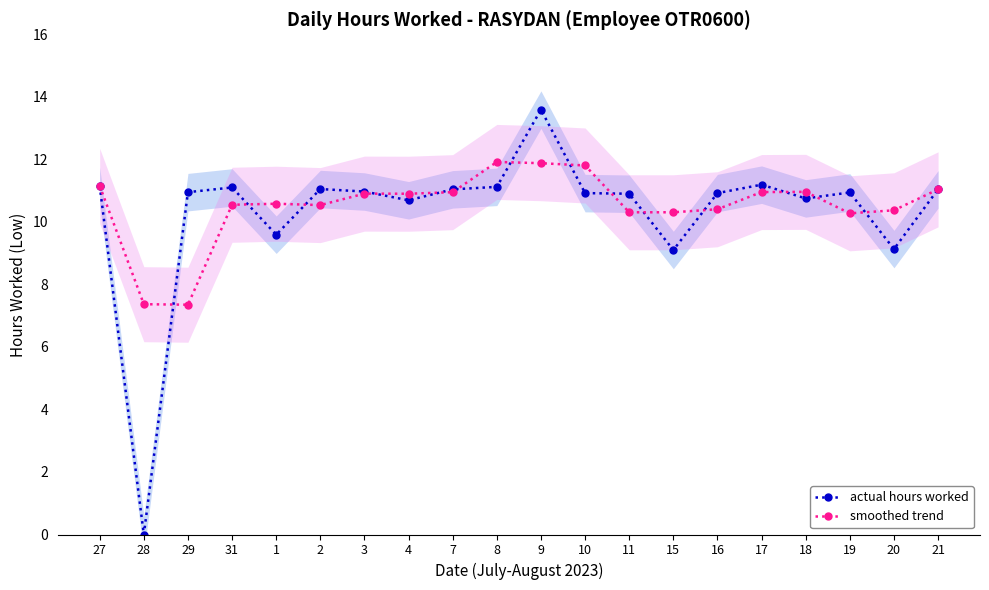

Count the number of categories in the chart.

20